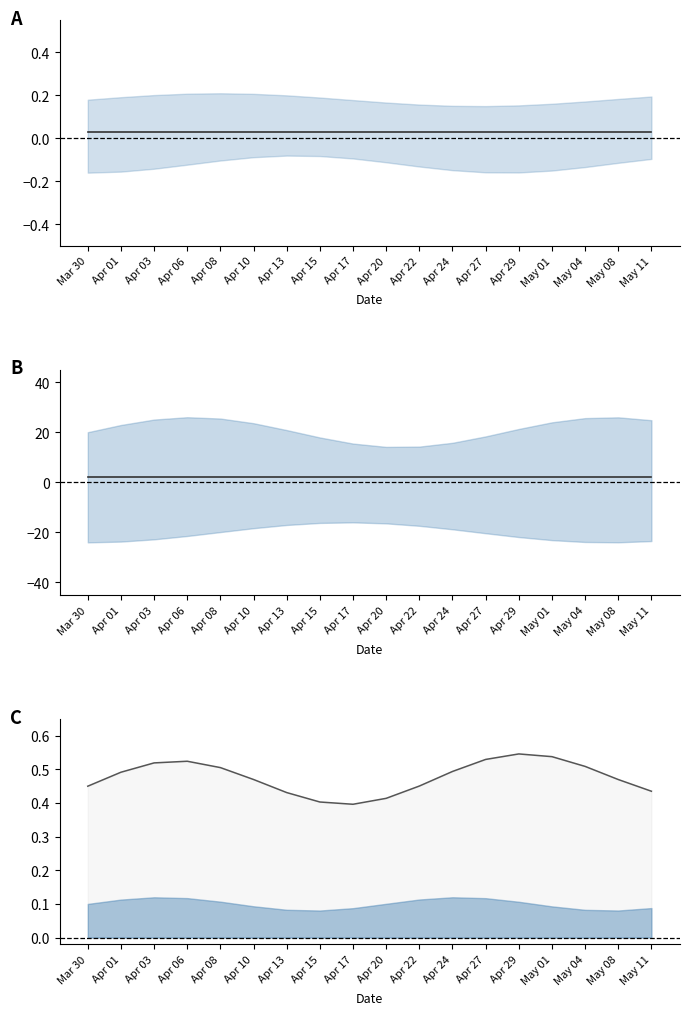

Rank the series by their maximum value, from highest to lowest.

center_B, center_A